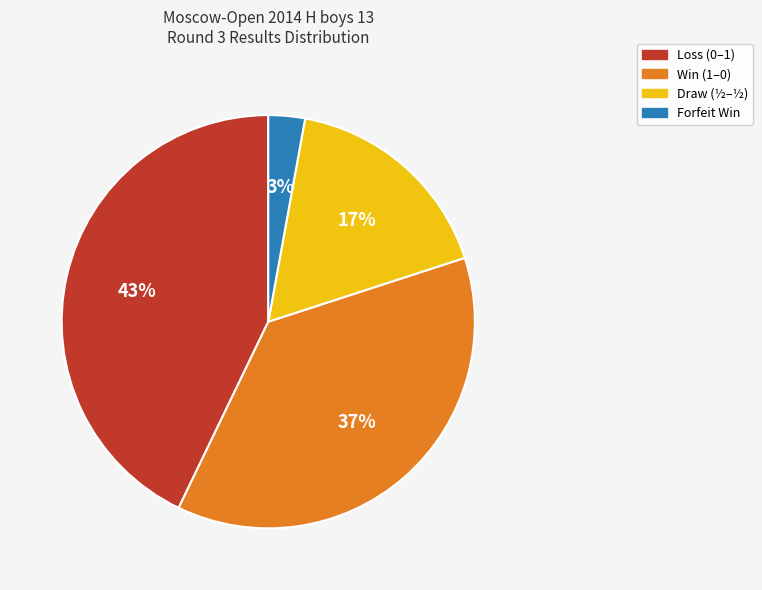

How many slices are in this pie chart?

4